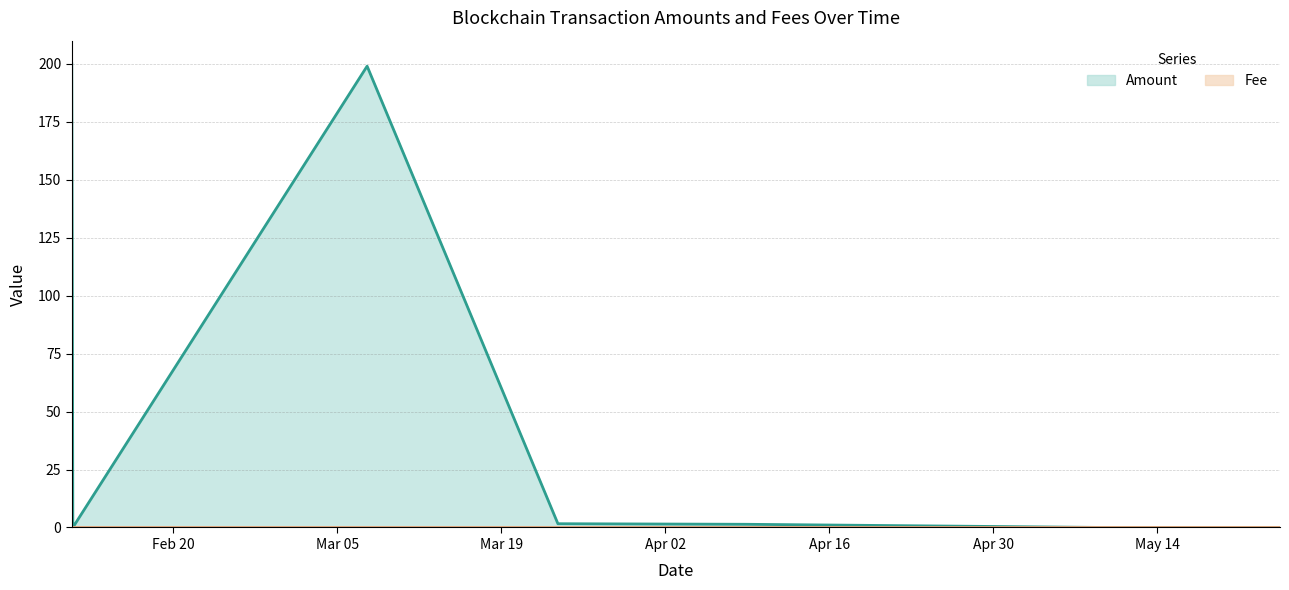

How many values in the Amount series exceed 1?

4